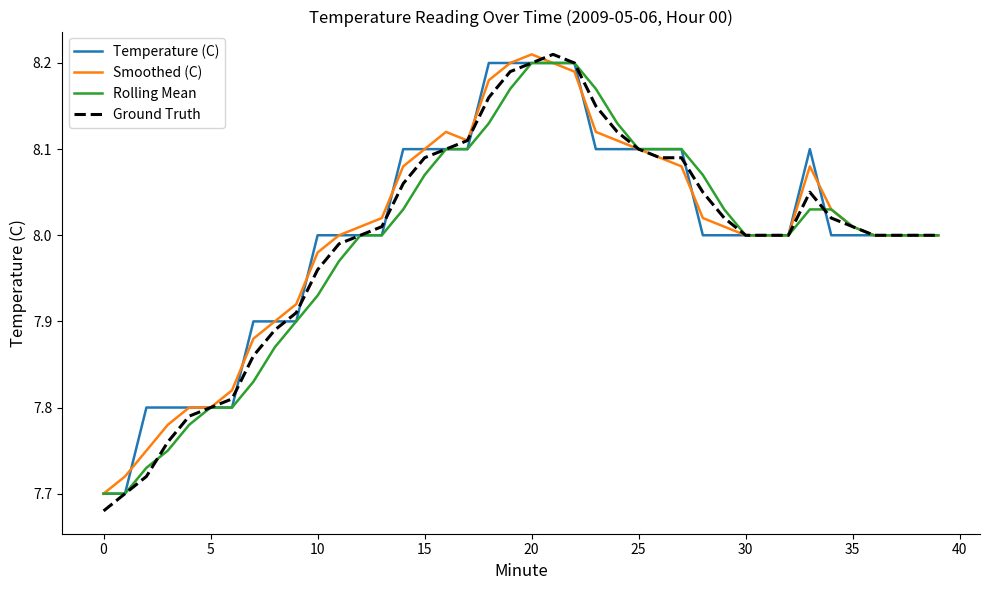

True or false: Temperature (C) and Rolling Mean cross at least once.

True